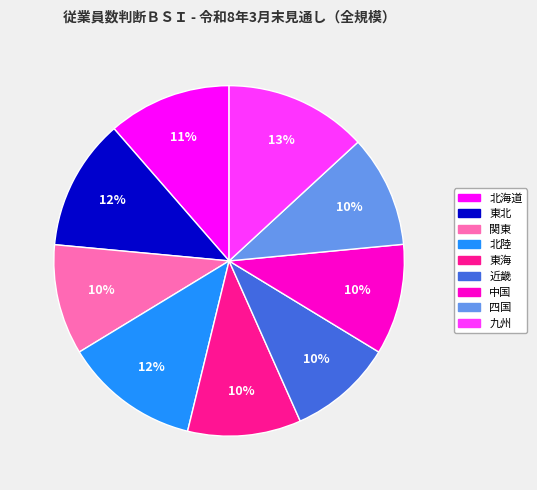

To the nearest percent, what percentage of the pie is 四国?

10%